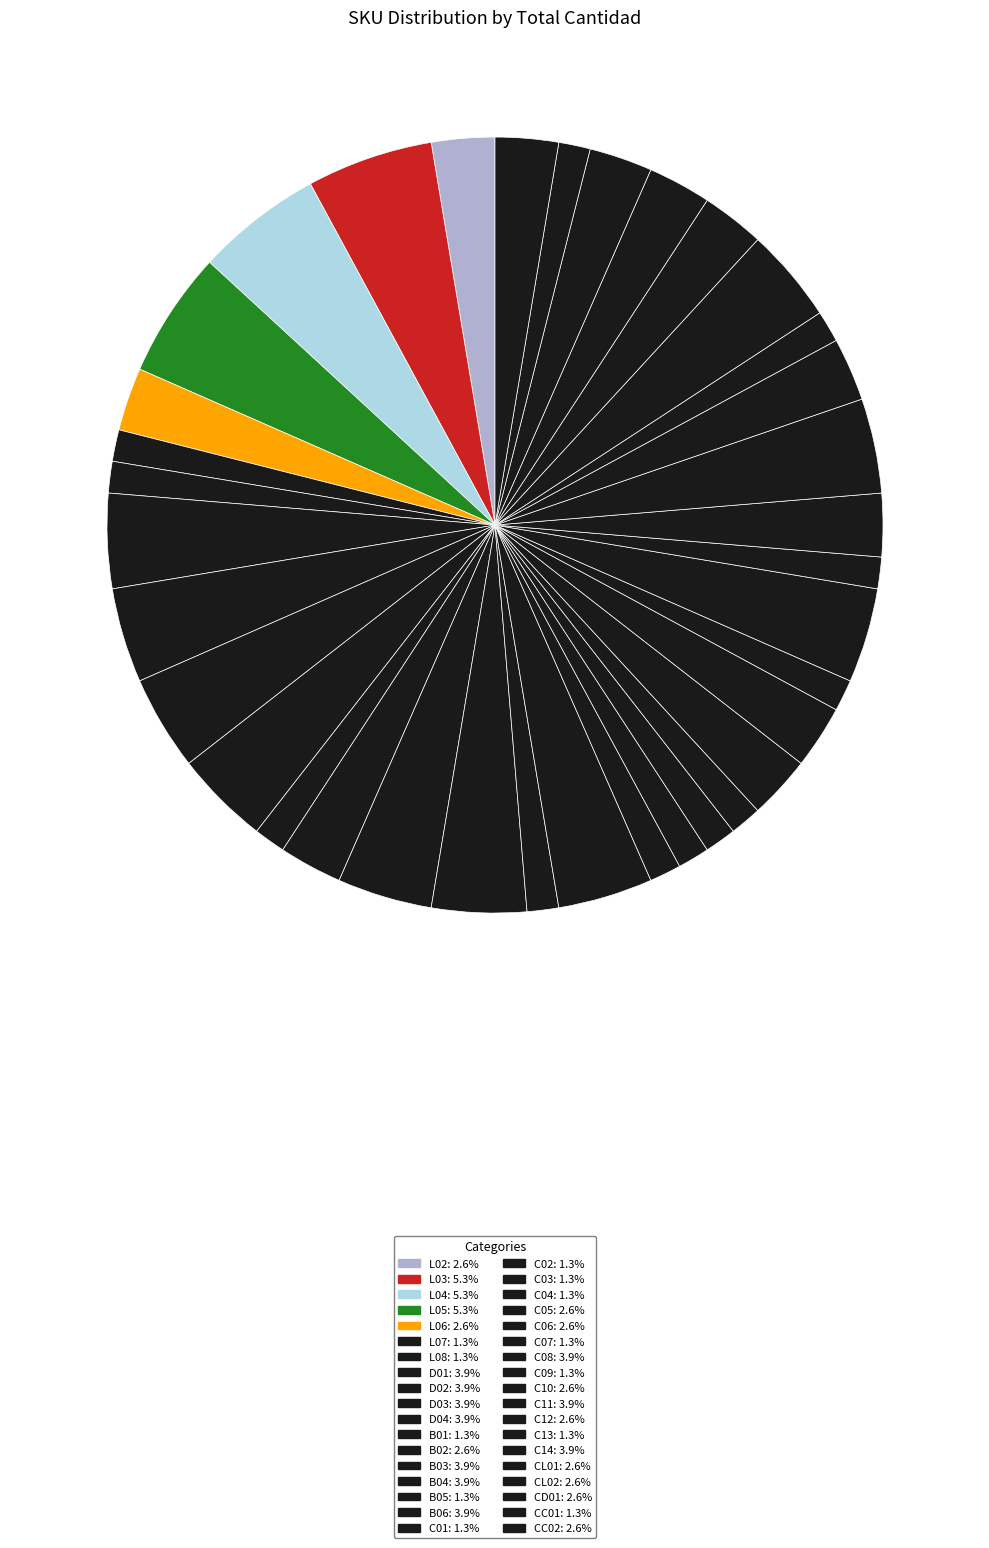

True or false: B02 accounts for 1% of the total.

False